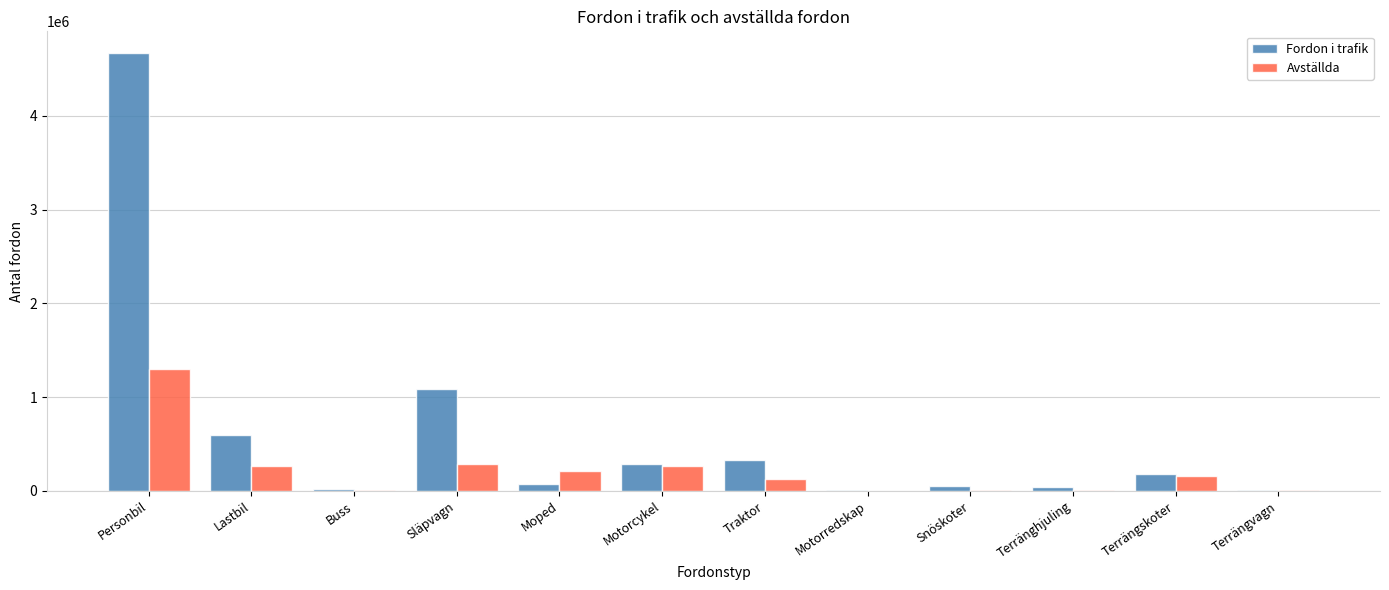

Which label corresponds to the largest value in the chart?

Personbil